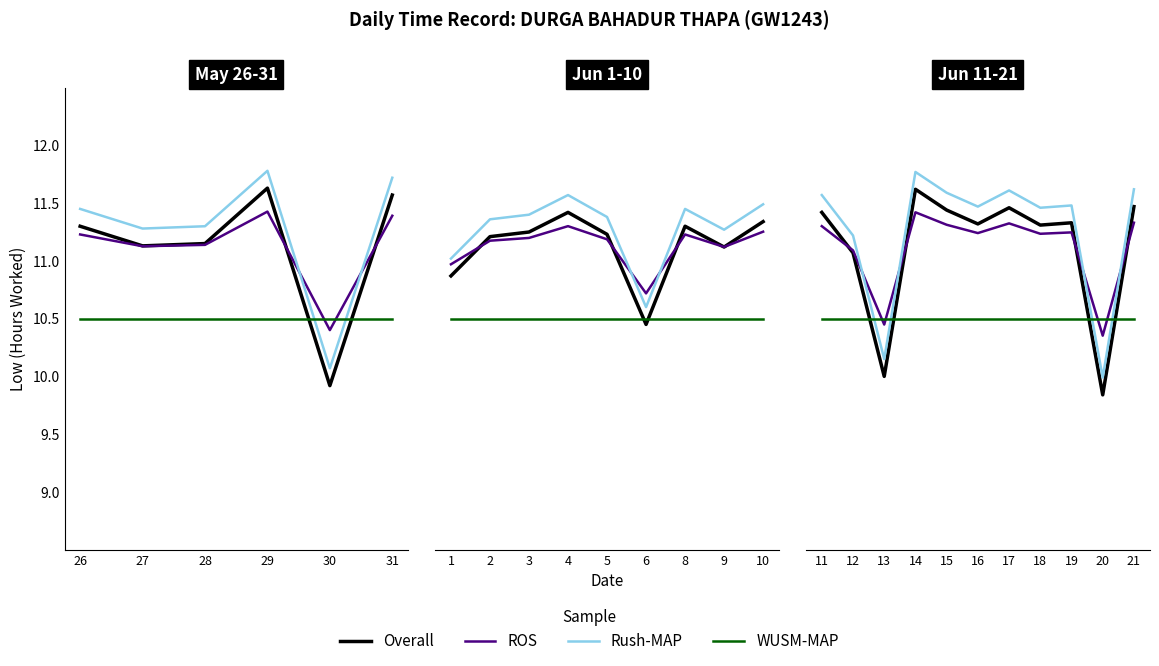

How many lines are shown in the chart?

4